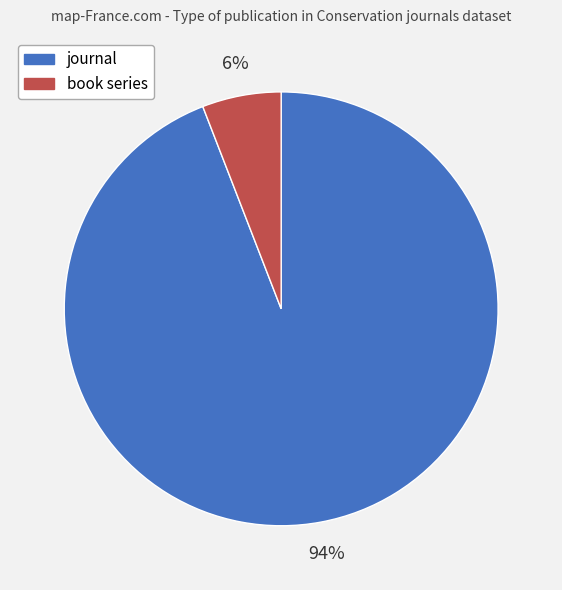

To the nearest percent, what portion does journal represent?

94%